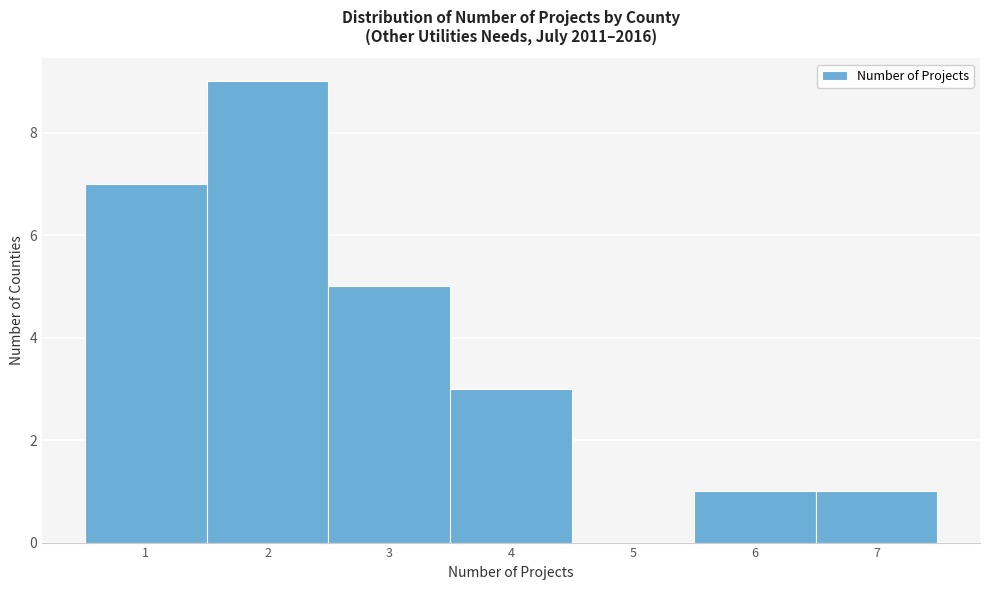

Reading left to right, list every bar in this chart as the range it spans on the x-axis followed by its height. The values are not printed on the chart, so give them approximately, as read against the axis.

0.5 to 1.5: 7
1.5 to 2.5: 9
2.5 to 3.5: 5
3.5 to 4.5: 3
4.5 to 5.5: 0
5.5 to 6.5: 1
6.5 to 7.5: 1